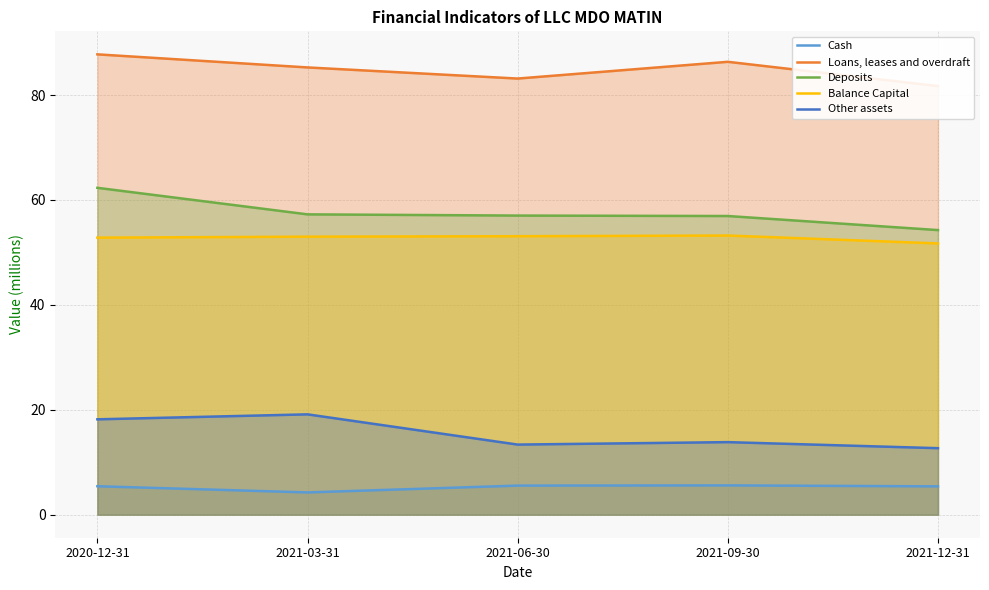

True or false: Loans, leases and overdraft has more than 0 points higher than both neighbors.

True